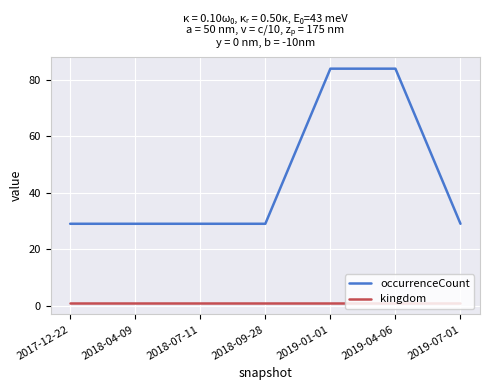

What position from the right is 2018-09-28?

4